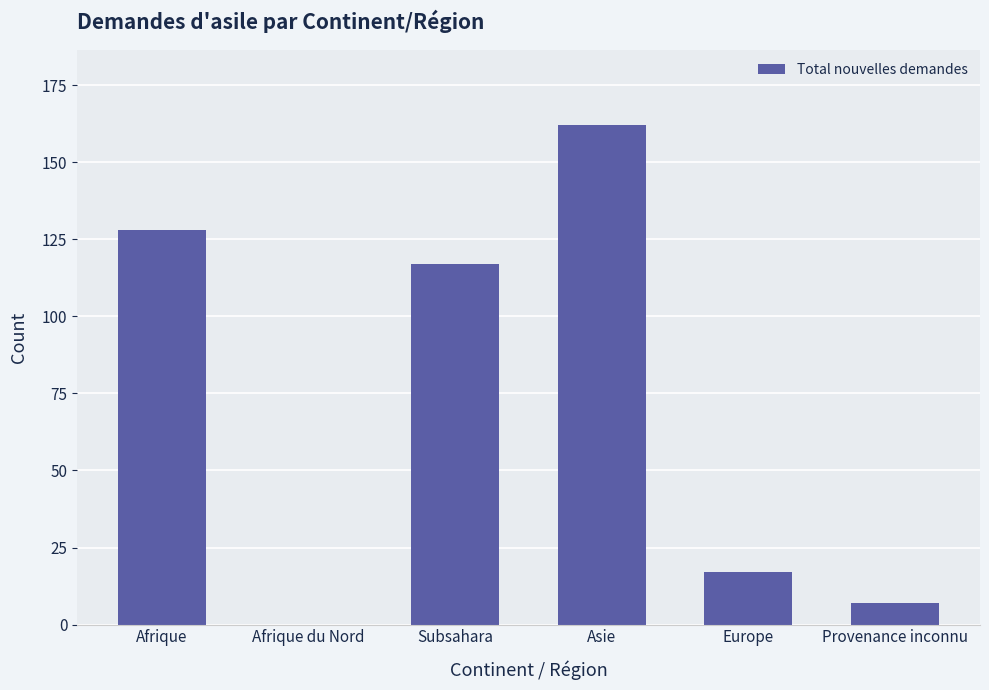

Is it true that the value at Europe is 28?

False